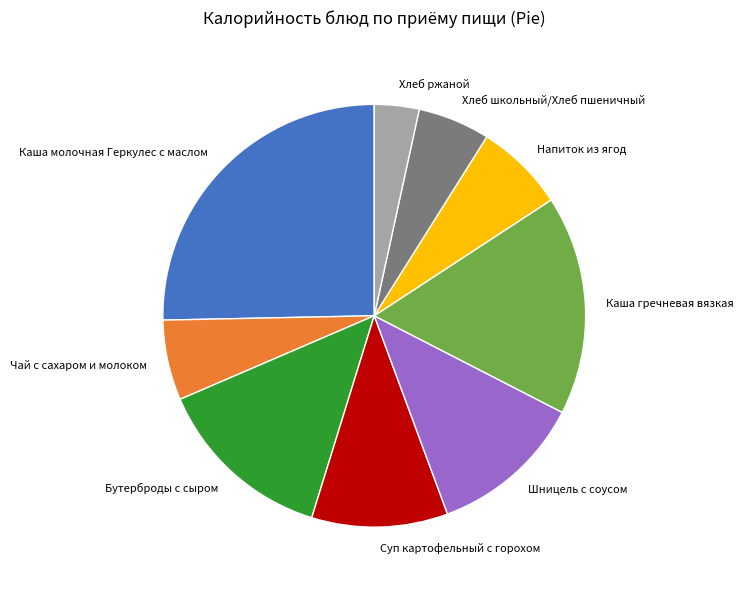

Does Чай с сахаром и молоком represent more than half of the total?

No